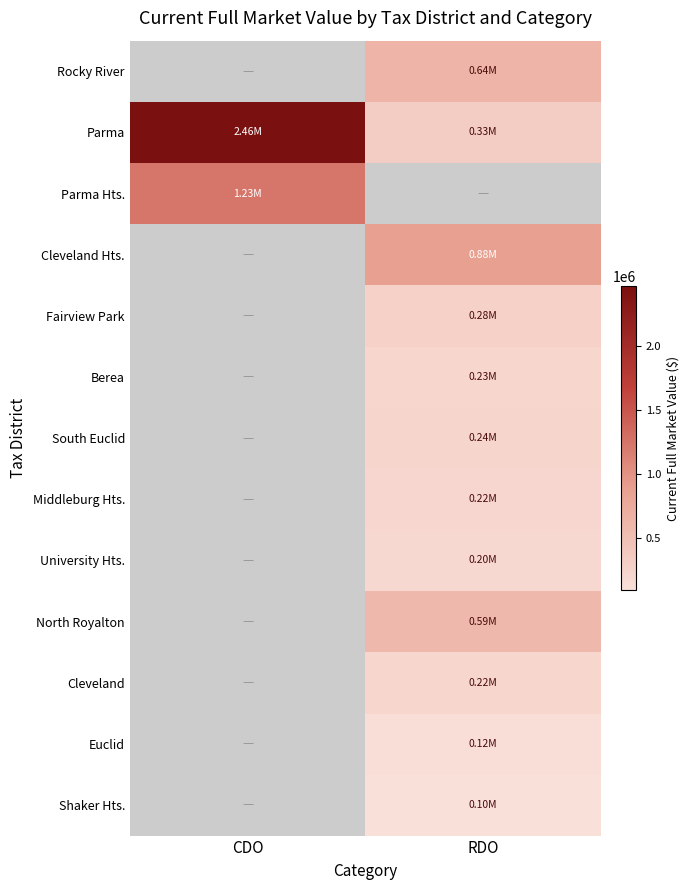

Count the number of data series in this chart.

13